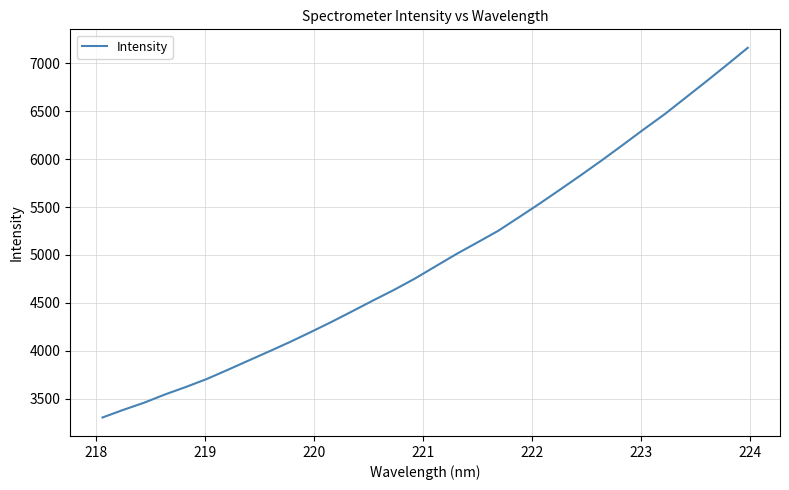

What is the greatest value displayed?

7160.9